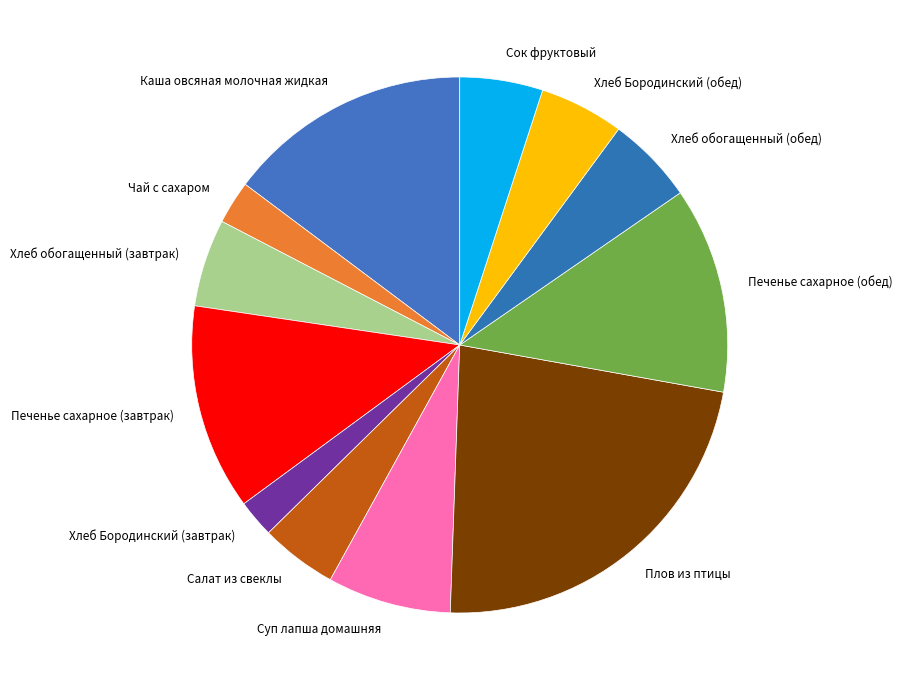

Between Хлеб Бородинский (завтрак) and Хлеб Бородинский (обед), which is larger?

Хлеб Бородинский (обед)